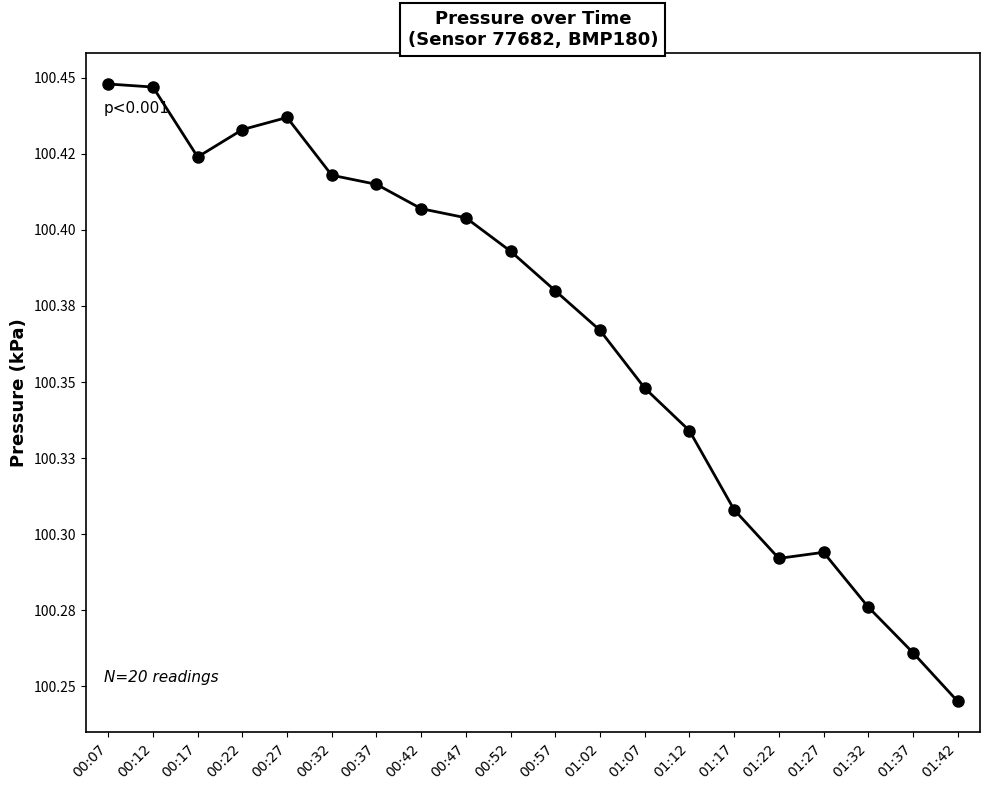

Where is the first local maximum?

00:27